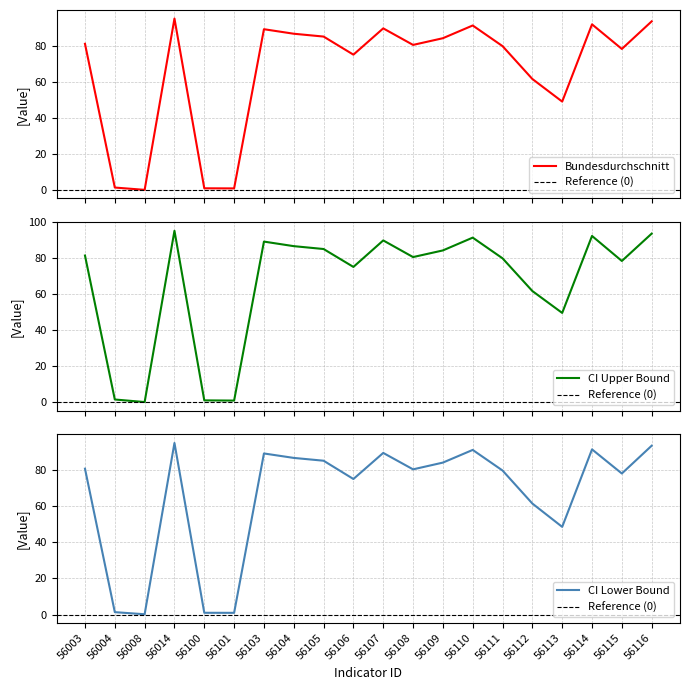

At which label is CI Lower Bound closest to 47?

56113